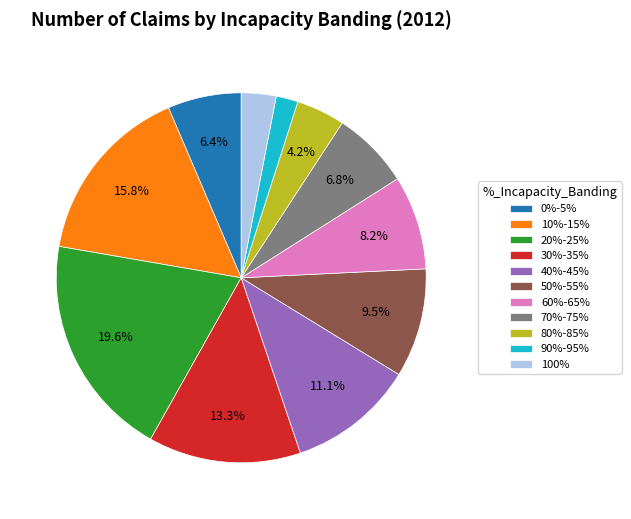

To the nearest percent, what is the combined percentage of 0%-5% and 100%?

9%